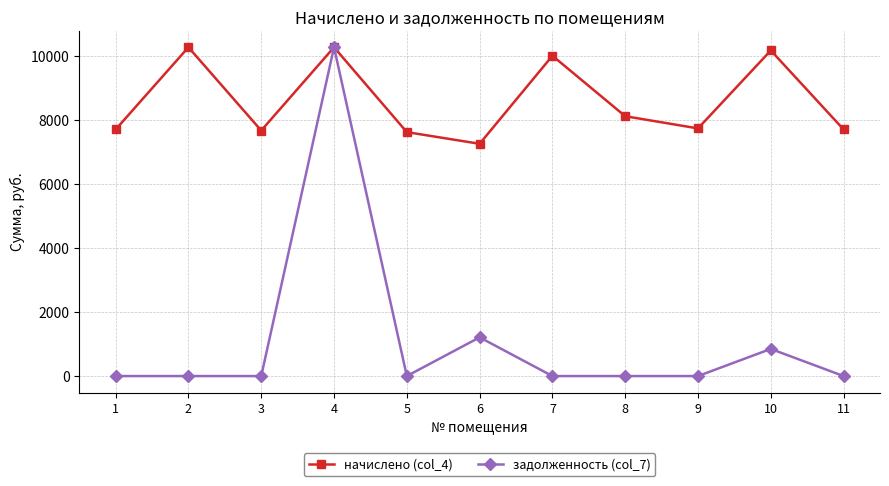

Is the value of начислено (col_4) at 7 greater than the value of задолженность (col_7) at 5?

Yes